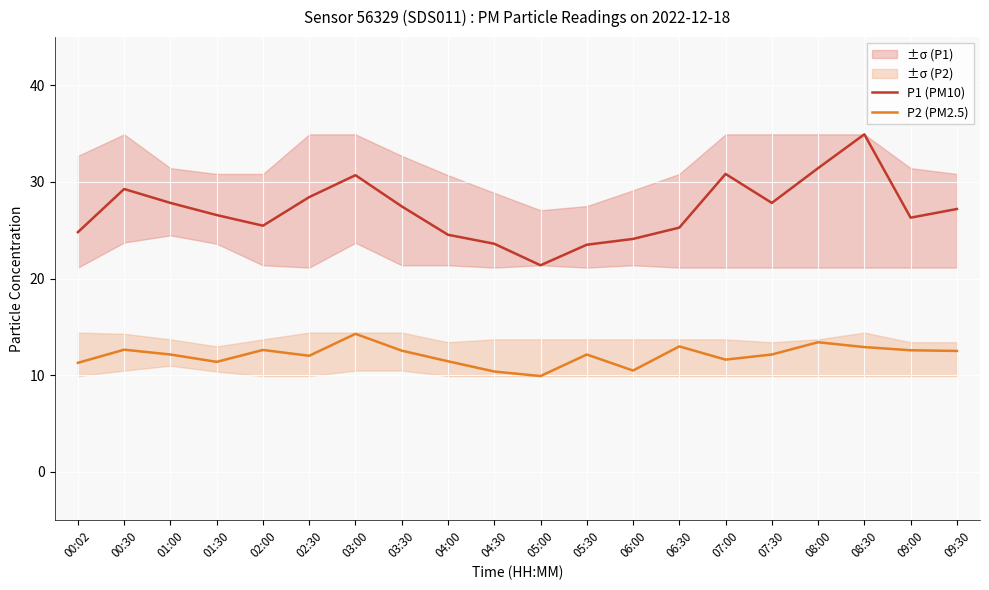

Which series has the largest range (max minus min)?

P1 (PM10)